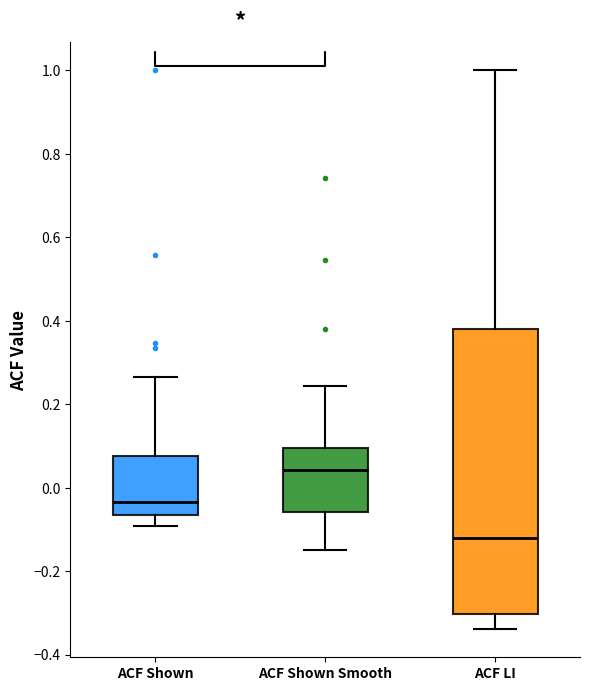

Which box is the tallest, from its lower edge to its upper edge?

ACF LI